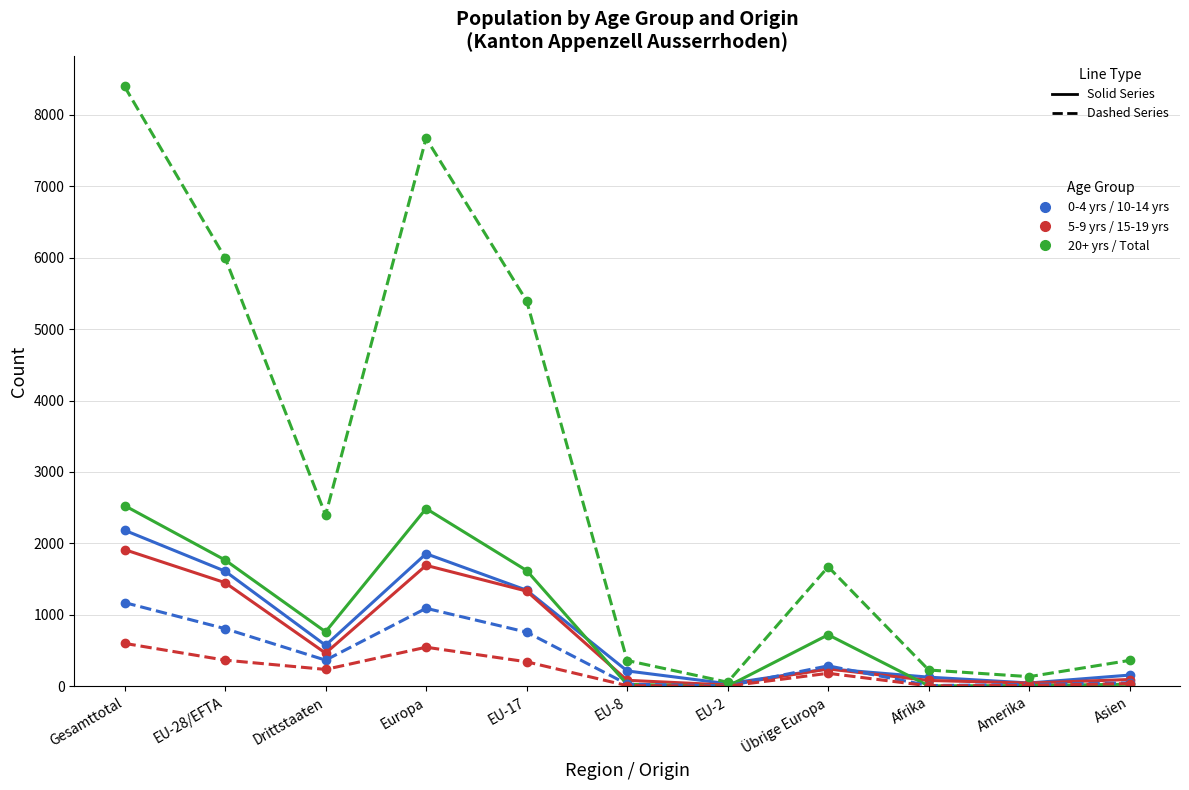

At which category is the sum across all series the highest?

Gesamttotal